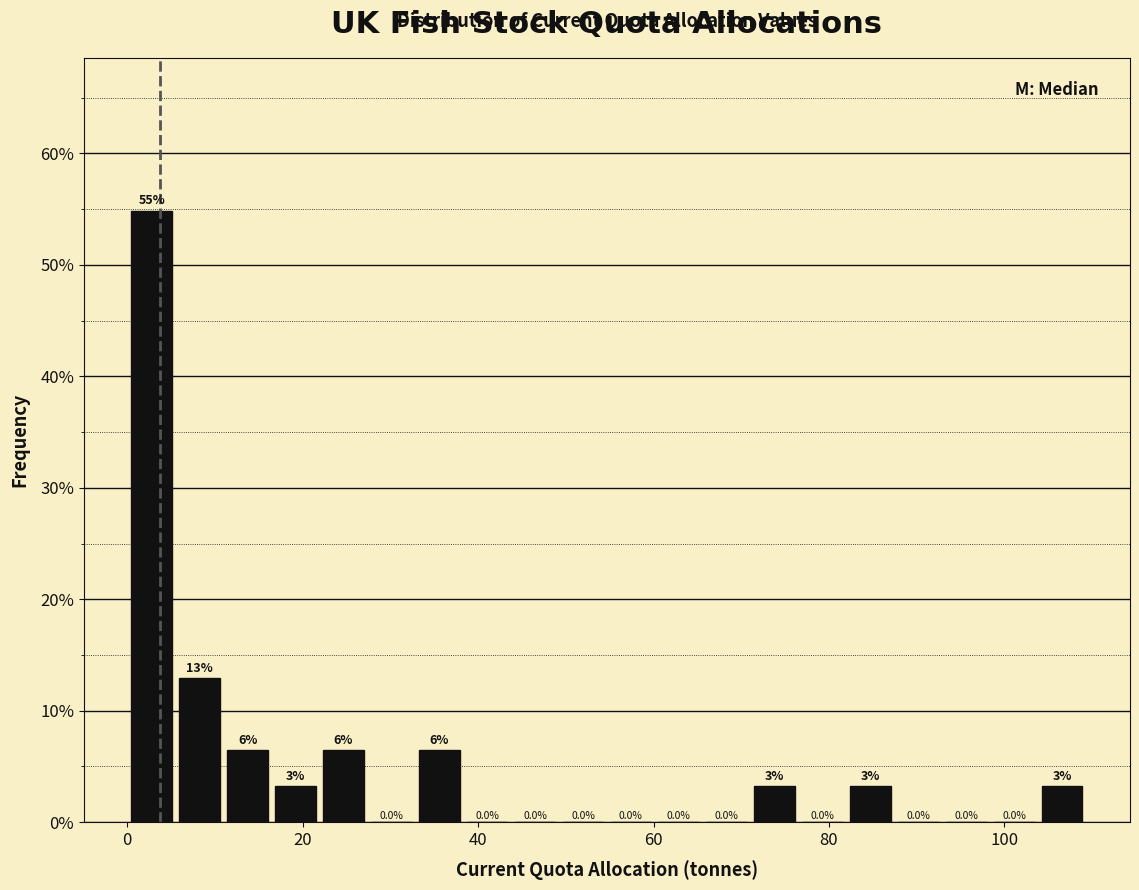

Around what value on the x-axis is the tallest bar? Give the approximate position of its centre, as read against the axis.

2